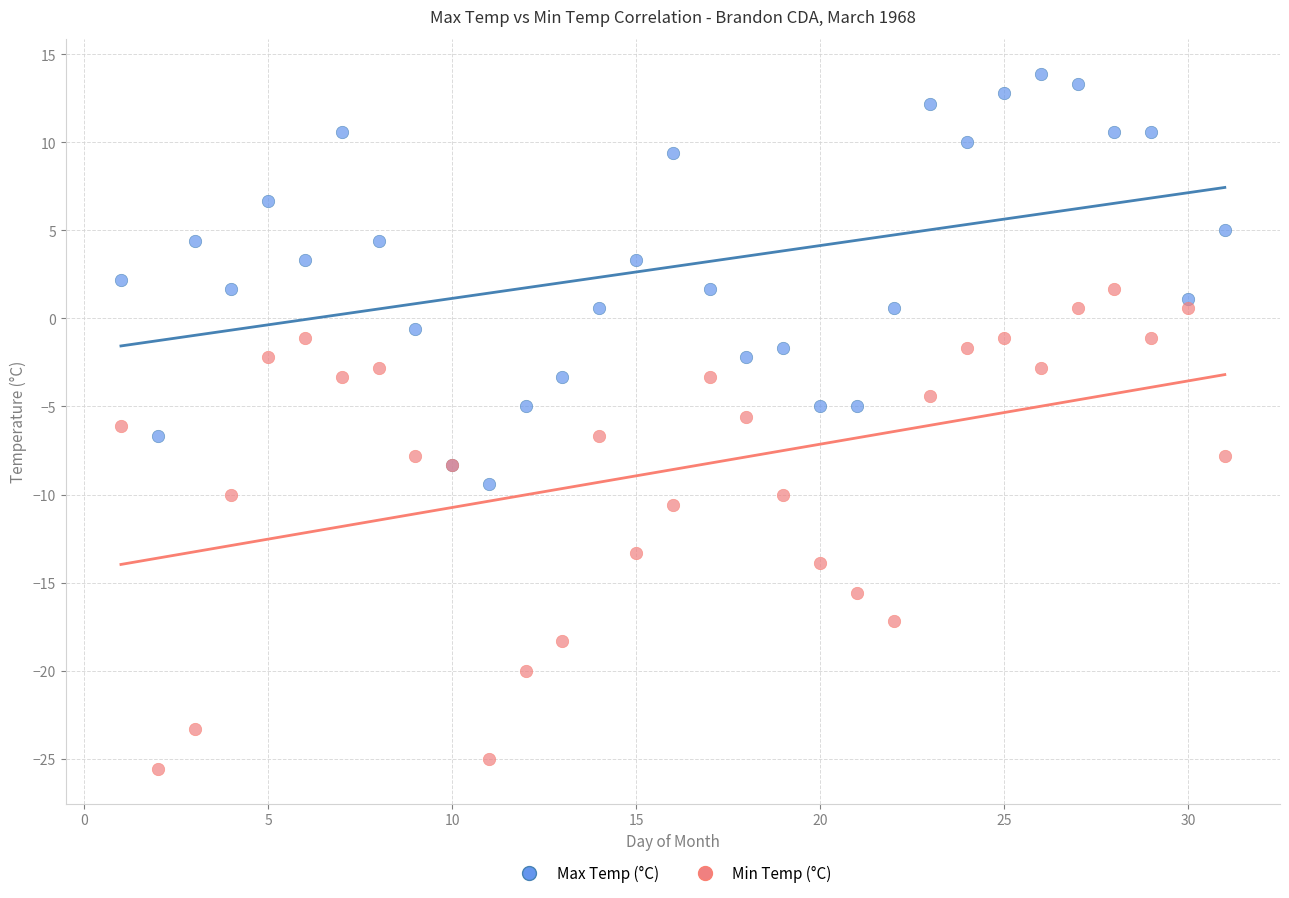

What is the X range (max minus min) for the scatter plot?

30.0